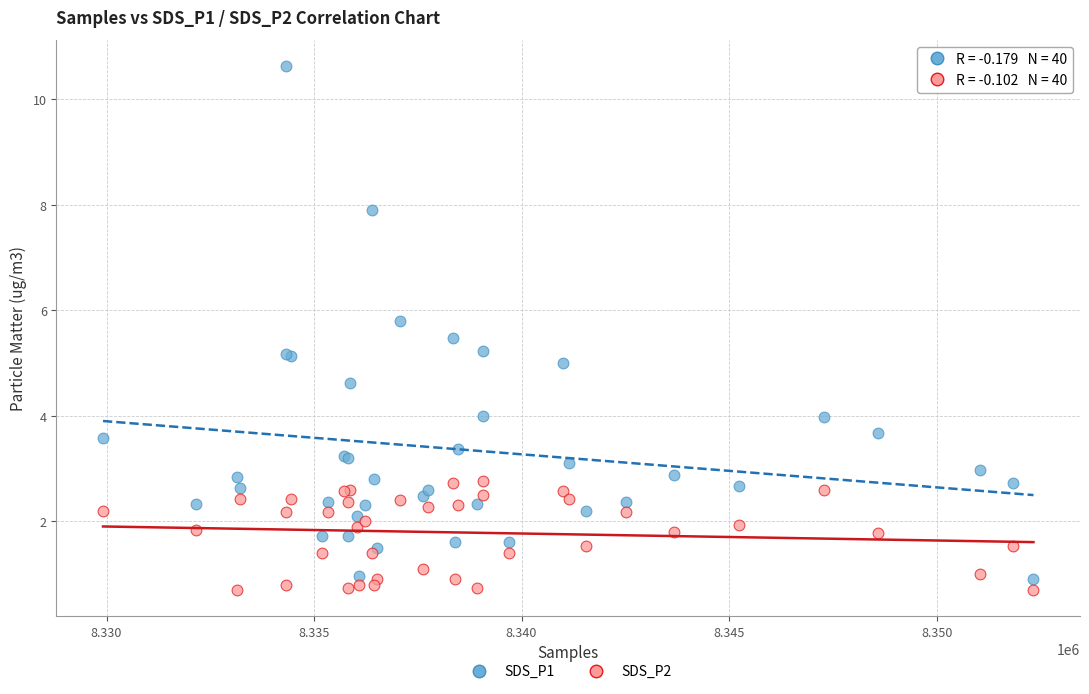

What is the X range (max minus min) for the scatter plot?

22419.0